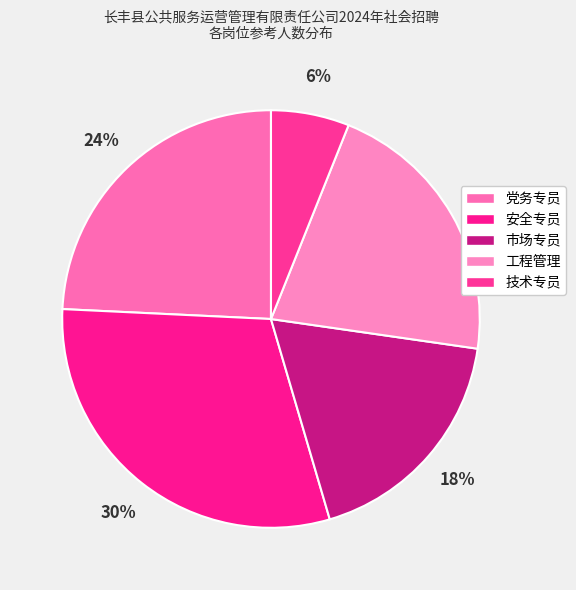

What percentage do 安全专员 and 市场专员 together represent?

48.5%